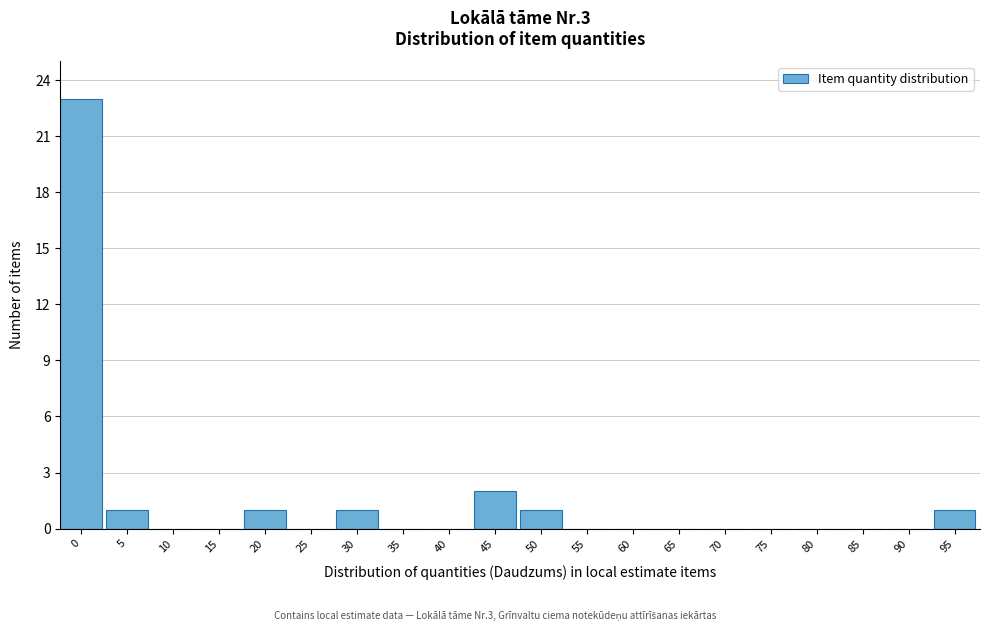

Reading right to left, transcribe all the data shown in this chart.

95=1	90=0	85=0	80=0	75=0	70=0	65=0	60=0	55=0	50=1	45=2	40=0	35=0	30=1	25=0	20=1	15=0	10=0	5=1	0=23